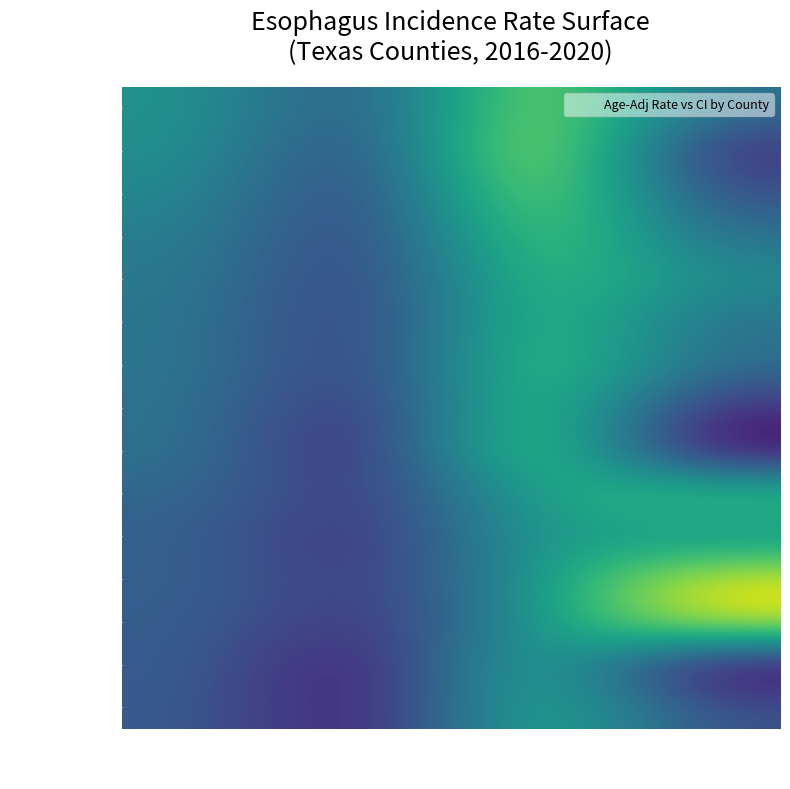

What is the total value across all series at Avg Annual Count?

93.0